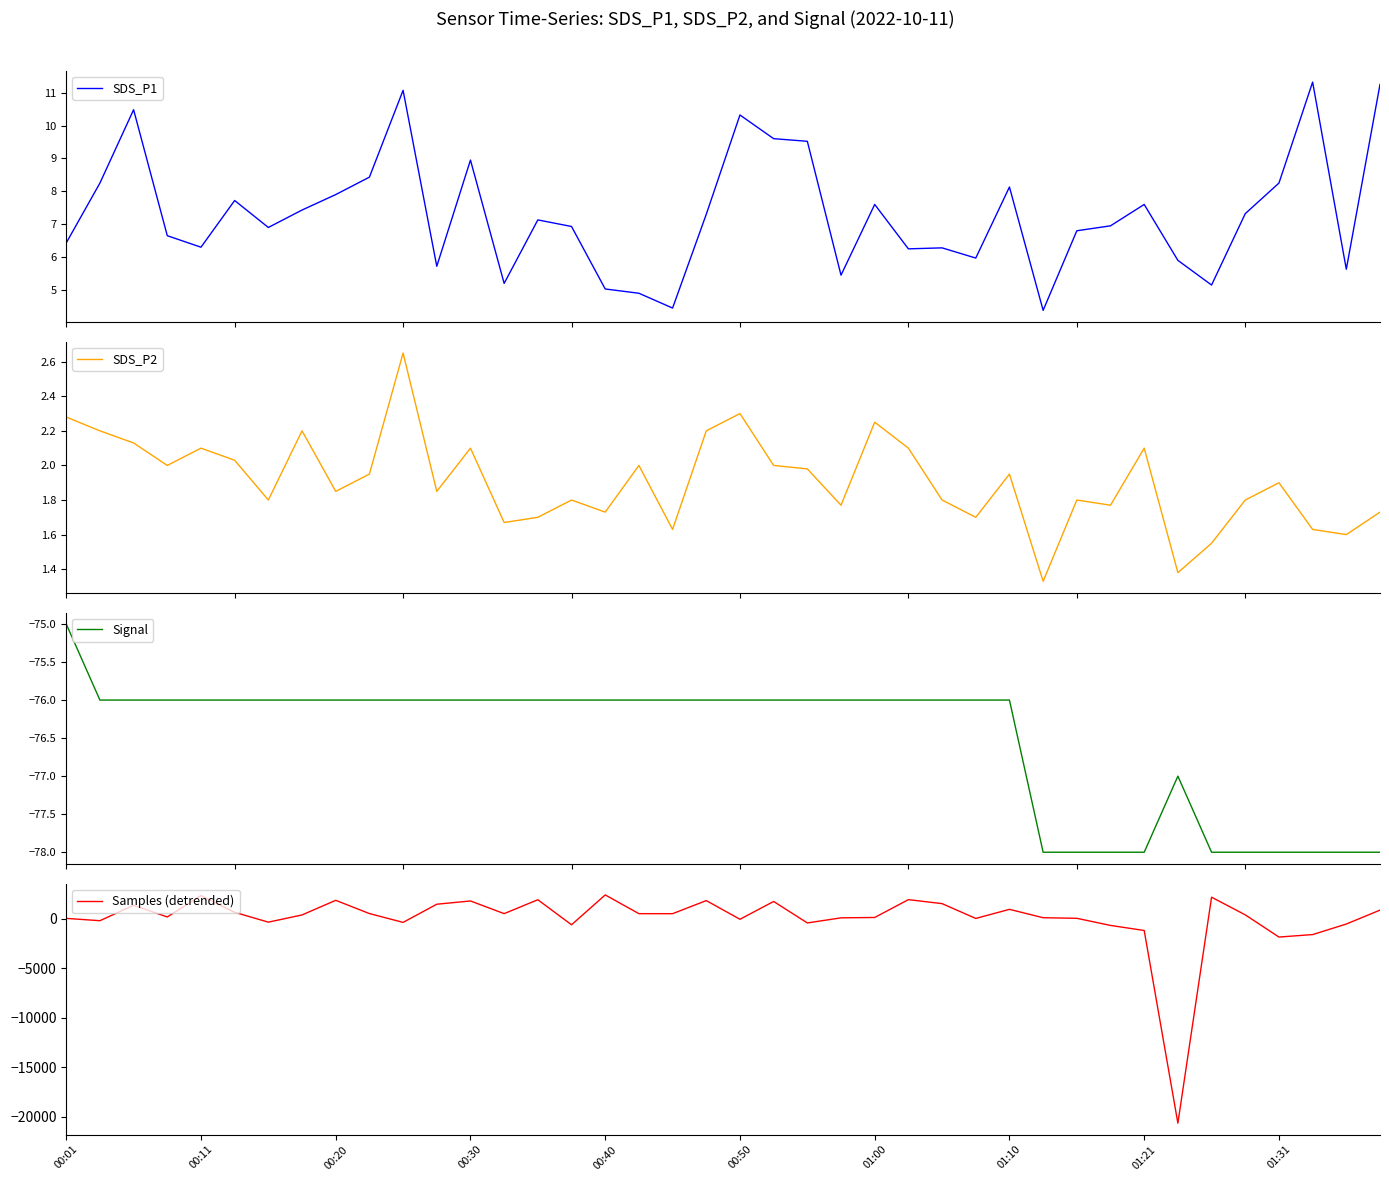

What is the difference between the highest and lowest values at 33?

20661.6